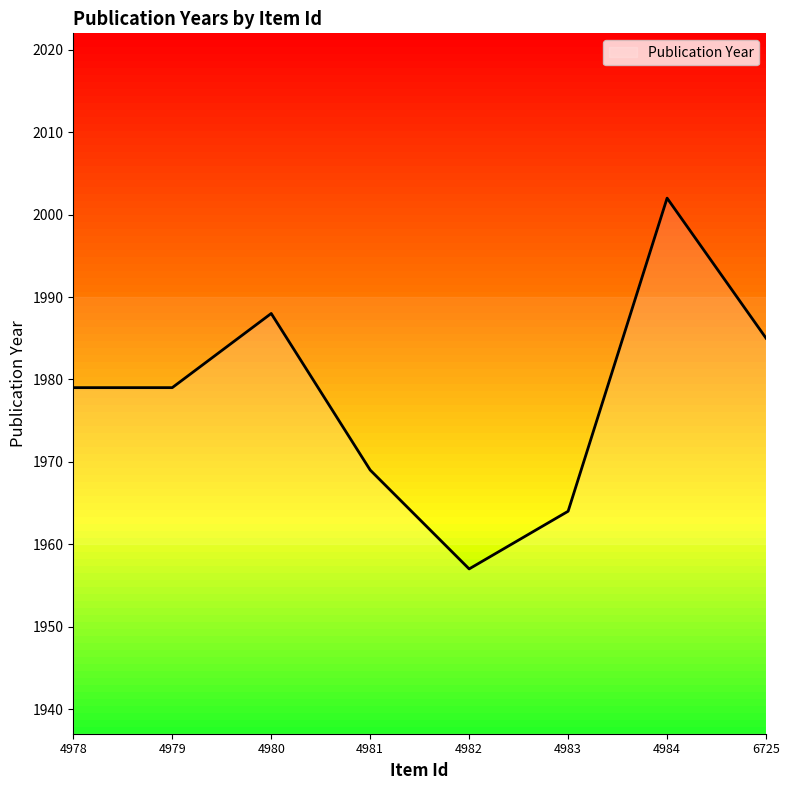

Reading left to right, list all the values displayed in this chart.

1979	1979	1988	1969	1957	1964	2002	1985